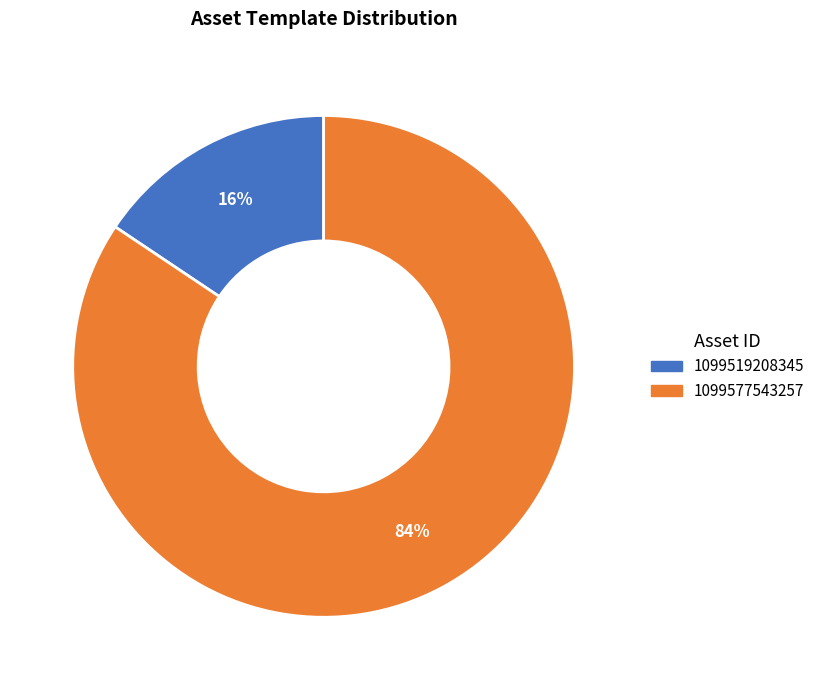

Is the sum of 1099519208345 and 1099577543257 greater than half?

Yes